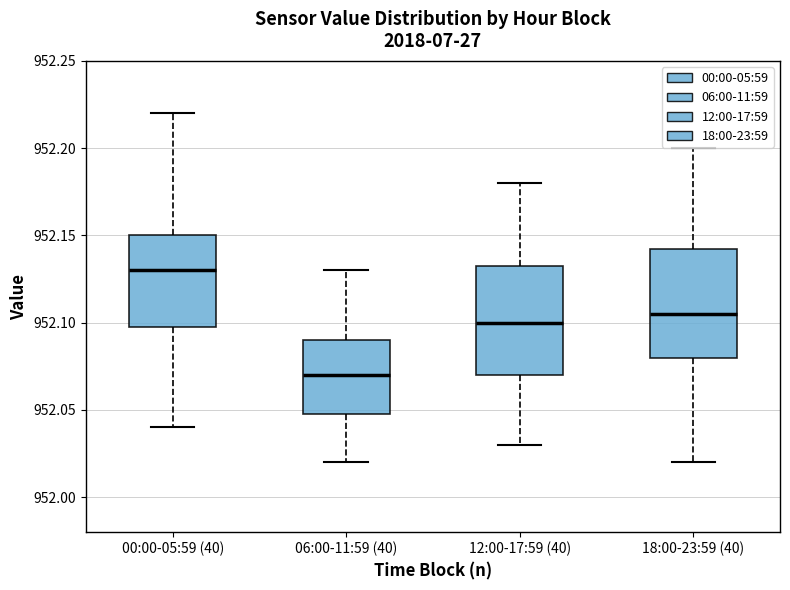

Reading left to right, transcribe this box plot: for each box, give where its median line is, the range the box spans, and where its two whiskers end, as read against the y-axis. The values are not printed on the chart, so give them approximately, as read against the axis.

00:00-05:59 (40): median 952.130, box 952.100 to 952.150, whiskers 952.040 to 952.220
06:00-11:59 (40): median 952.070, box 952.050 to 952.090, whiskers 952.020 to 952.130
12:00-17:59 (40): median 952.100, box 952.070 to 952.135, whiskers 952.030 to 952.180
18:00-23:59 (40): median 952.105, box 952.080 to 952.145, whiskers 952.020 to 952.200